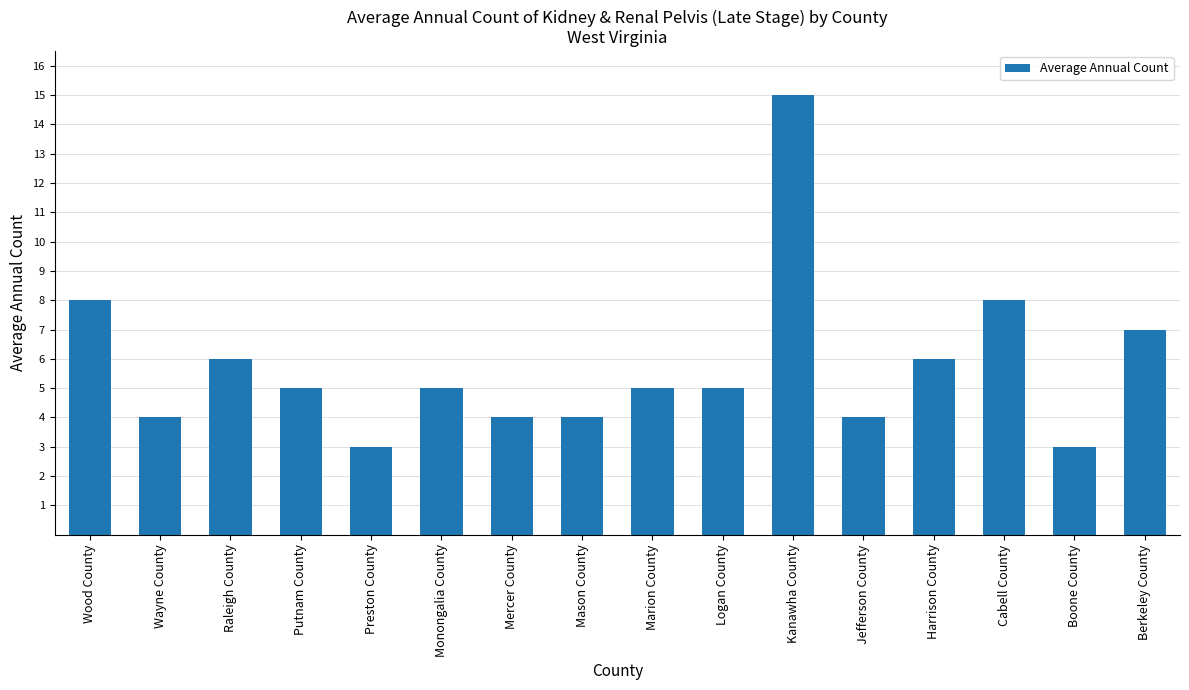

Approximately how many times larger is the value at Preston County compared to Marion County?

0.6